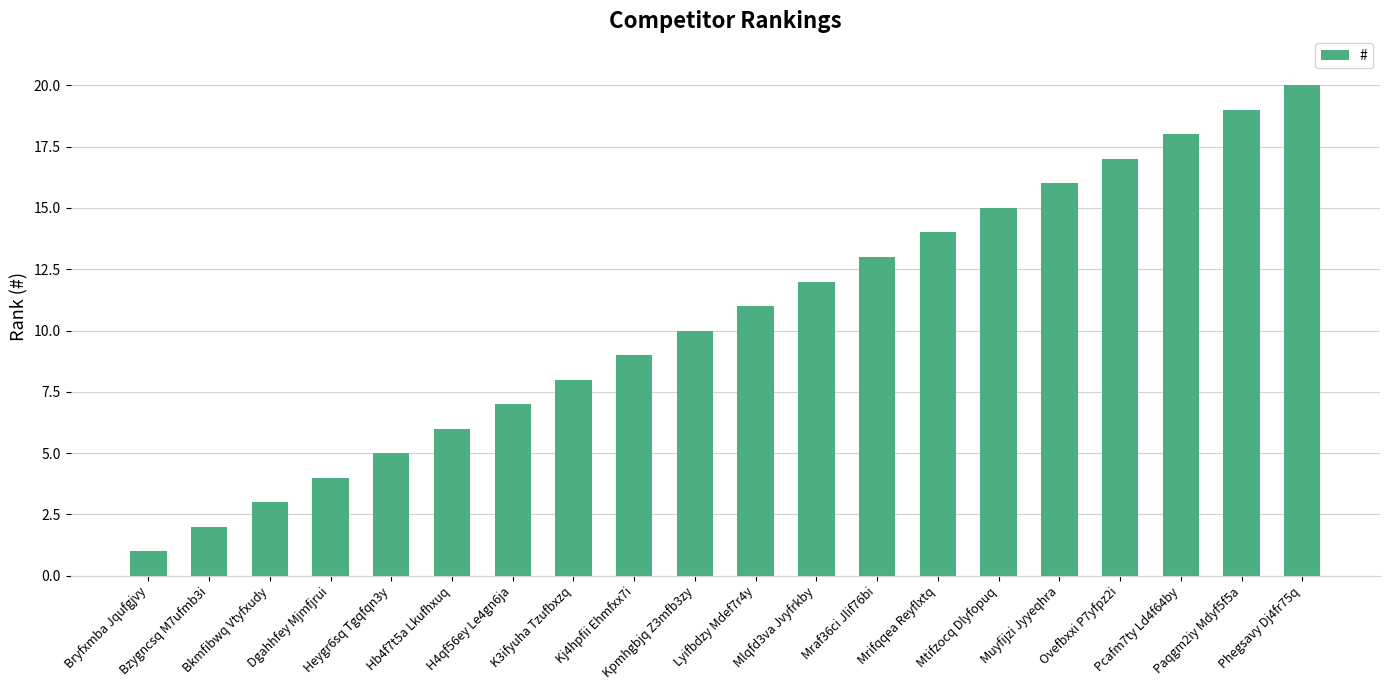

Reading left to right, what are all the values shown in this chart?

Bryfxmba Jqufgjvy=1	Bzygncsq M7ufmb3i=2	Bkmfibwq Vtyfxudy=3	Dgahhfey Mjmfjrui=4	Heygr6sq Tgqfqn3y=5	Hb4f7t5a Lkufhxuq=6	H4qf56ey Le4gn6ja=7	K3ifyuha Tzufbxzq=8	Kj4hpfii Ehmfxx7i=9	Kpmhgbjq Z3mfb3zy=10	Lyifbdzy Mdef7r4y=11	Mlqfd3va Jvyfrkby=12	Mraf36ci Jlif76bi=13	Mrifqqea Reyflxtq=14	Mtifzocq Dlyfopuq=15	Muyfijzi Jyyeqhra=16	Ovefbxxi P7yfpz2i=17	Pcafm7ty Ld4f64by=18	Paqgm2iy Mdyf5f5a=19	Phegsavy Dj4fr75q=20